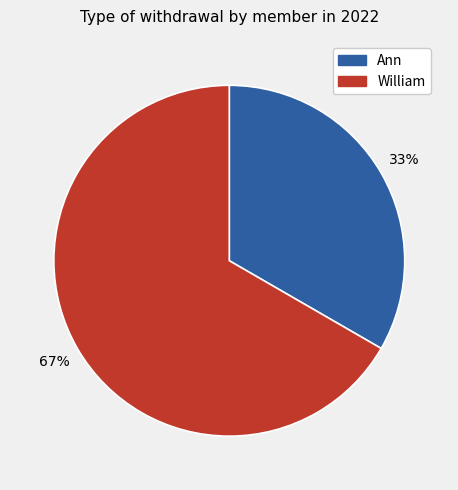

Rank the categories by value from lowest to highest.

Ann, William